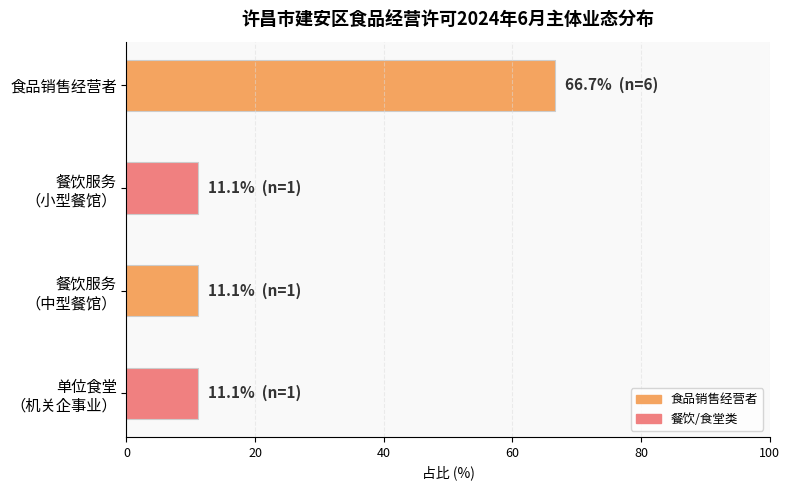

What is the greatest value displayed?

66.7